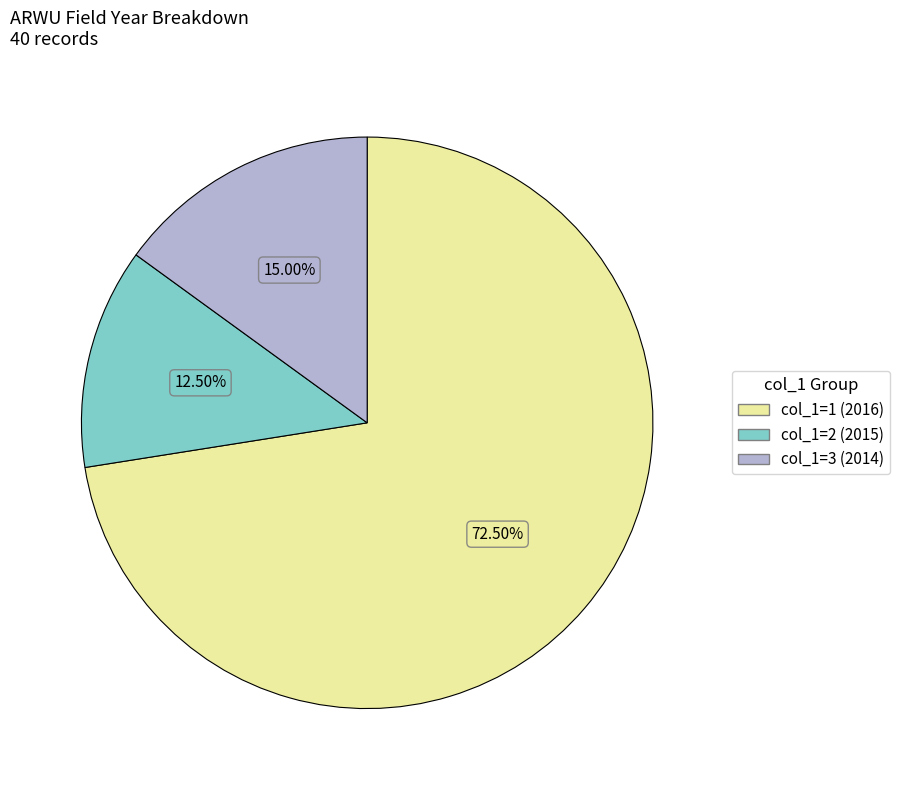

Is there any slice that represents more than half of the pie?

Yes